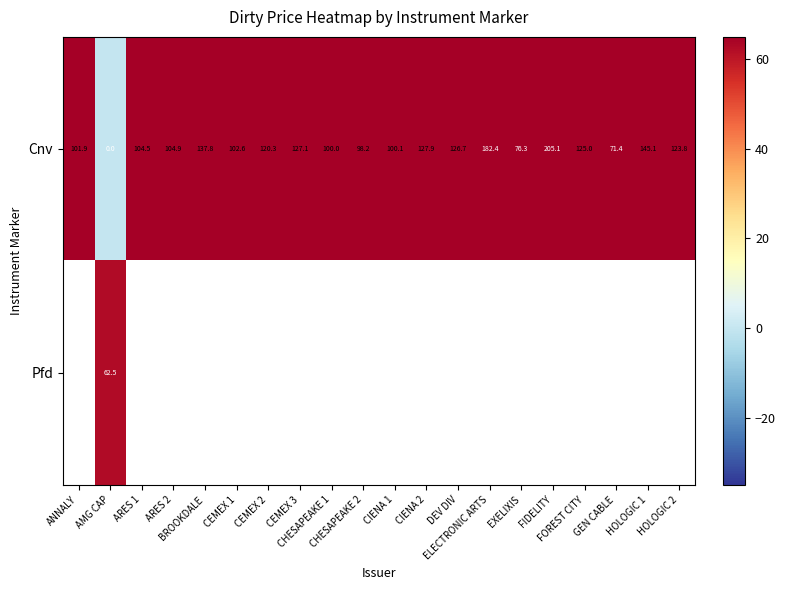

What is the maximum value for Cnv?

205.1